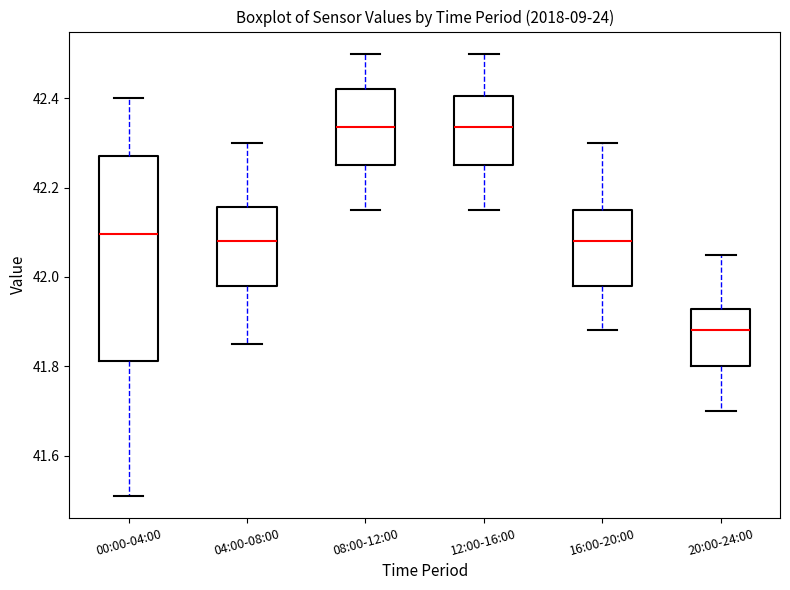

Where is the lower edge of the box for 20:00-24:00 on the y-axis? The values are not printed on the chart, so give them approximately, as read against the axis.

41.80